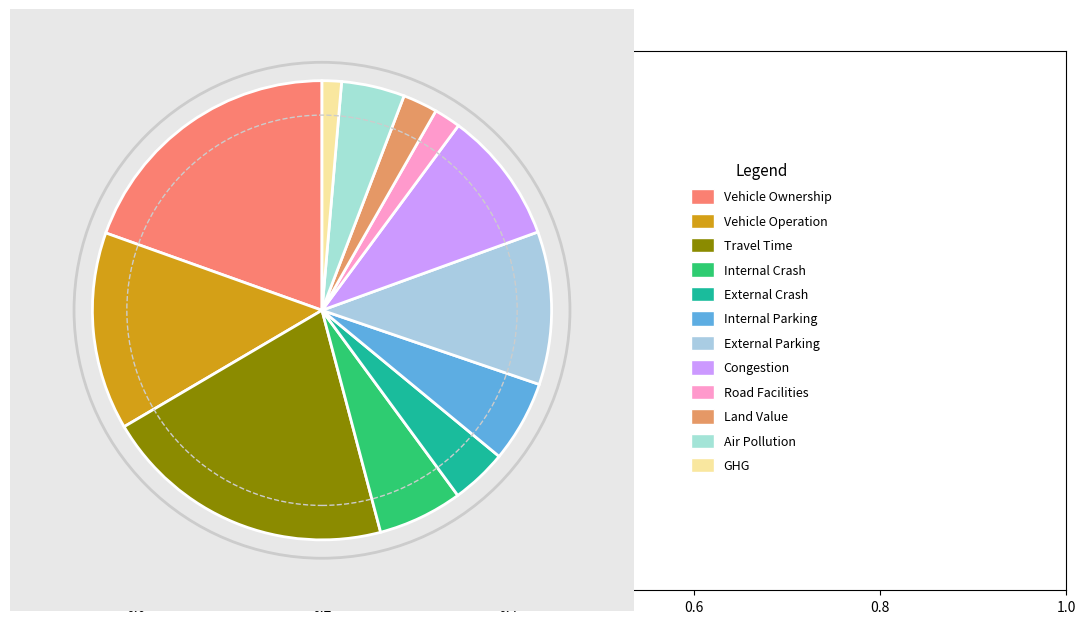

What is the largest slice in the pie chart?

Travel Time